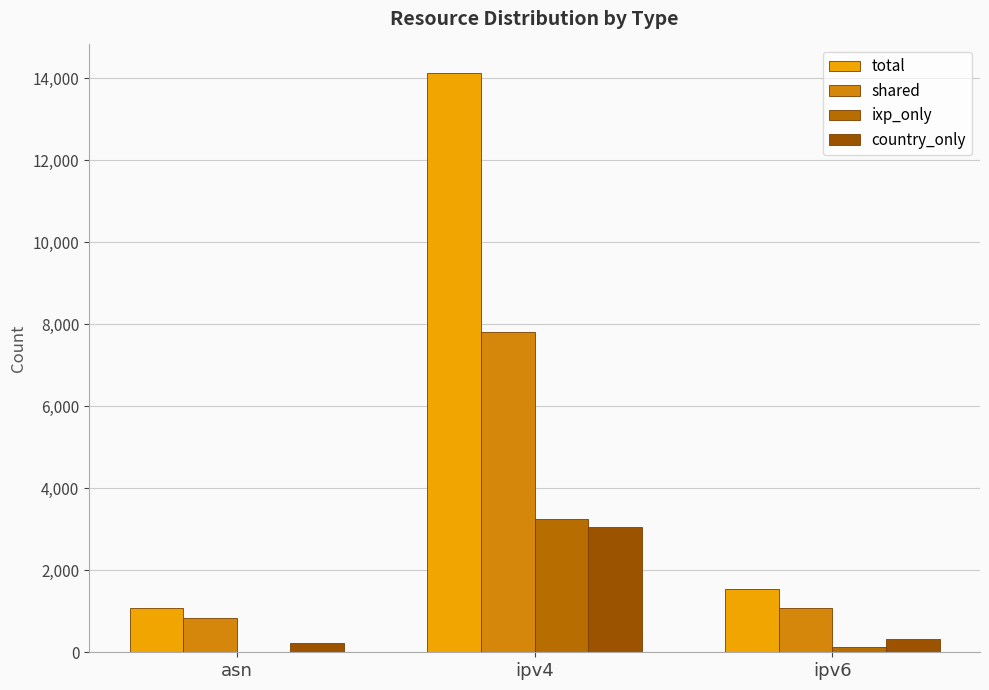

What is the difference between the highest and lowest values at ipv4?

11068